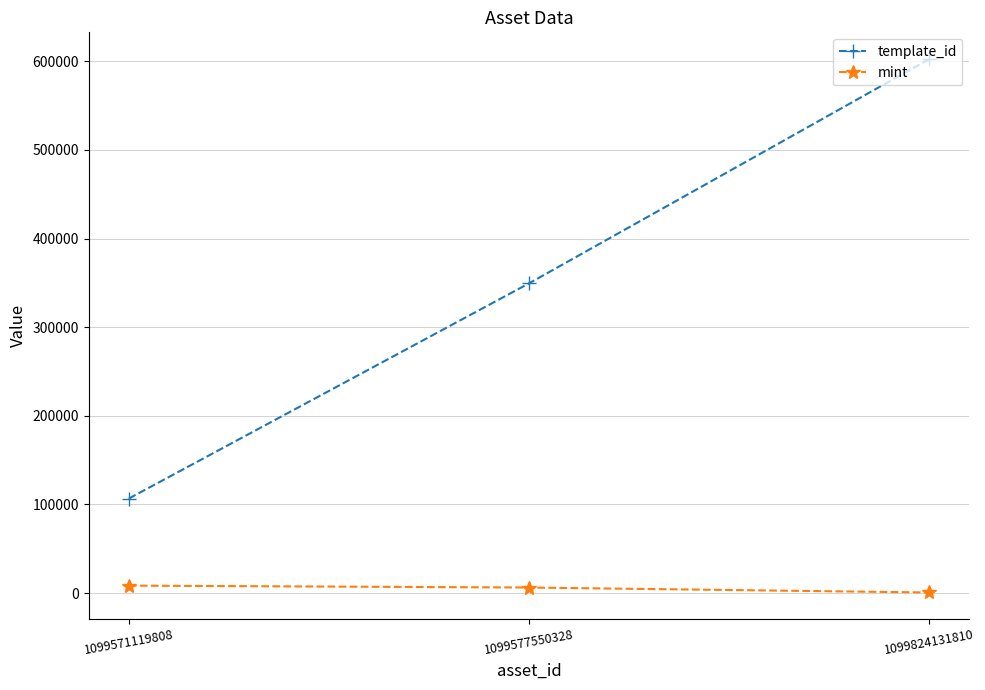

At which label is template_id closest to 354616?

1099577550328